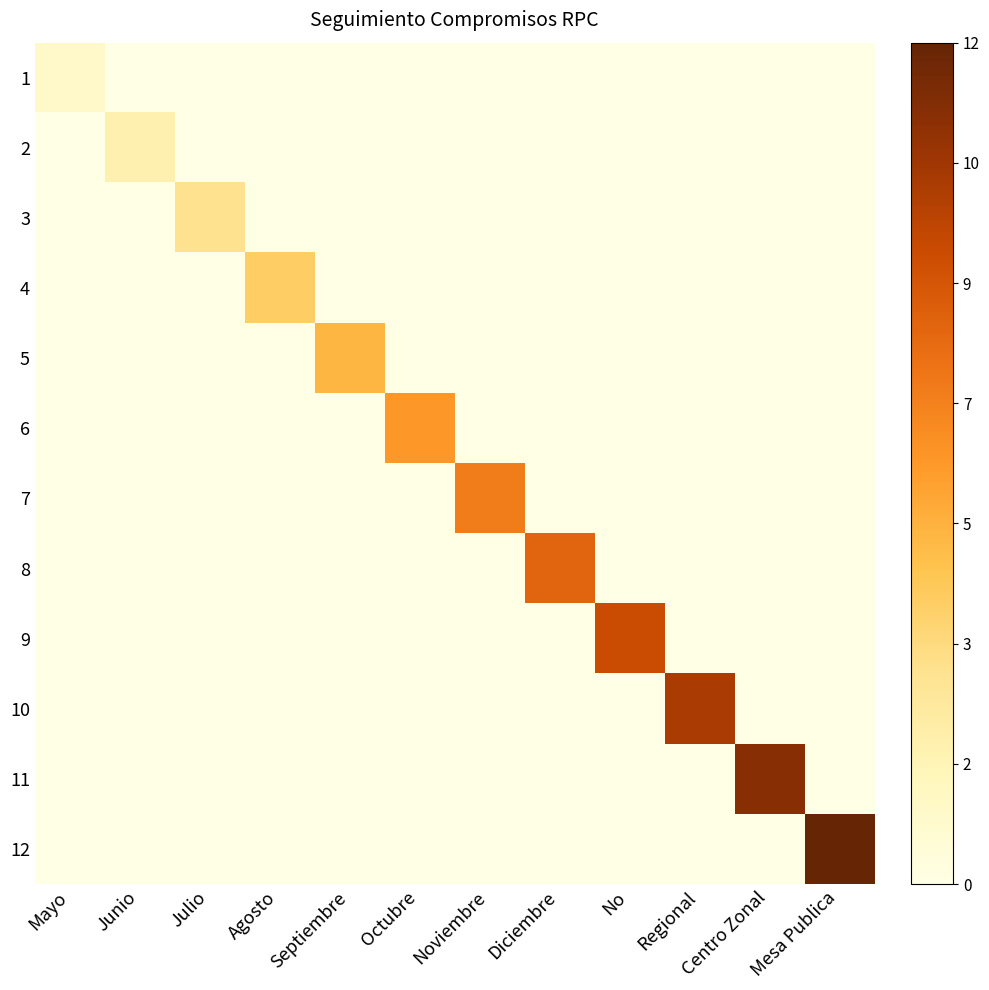

Reading right to left, extract all data points from this chart.

1: Mesa Publica=0.0	Centro Zonal=0.0	Regional=0.0	No=0.0	Diciembre=0.0	Noviembre=0.0	Octubre=0.0	Septiembre=0.0	Agosto=0.0	Julio=0.0	Junio=0.0	Mayo=0.1
2: Mesa Publica=0.0	Centro Zonal=0.0	Regional=0.0	No=0.0	Diciembre=0.0	Noviembre=0.0	Octubre=0.0	Septiembre=0.0	Agosto=0.0	Julio=0.0	Junio=0.2	Mayo=0.0
3: Mesa Publica=0.0	Centro Zonal=0.0	Regional=0.0	No=0.0	Diciembre=0.0	Noviembre=0.0	Octubre=0.0	Septiembre=0.0	Agosto=0.0	Julio=0.2	Junio=0.0	Mayo=0.0
4: Mesa Publica=0.0	Centro Zonal=0.0	Regional=0.0	No=0.0	Diciembre=0.0	Noviembre=0.0	Octubre=0.0	Septiembre=0.0	Agosto=0.3	Julio=0.0	Junio=0.0	Mayo=0.0
5: Mesa Publica=0.0	Centro Zonal=0.0	Regional=0.0	No=0.0	Diciembre=0.0	Noviembre=0.0	Octubre=0.0	Septiembre=0.4	Agosto=0.0	Julio=0.0	Junio=0.0	Mayo=0.0
6: Mesa Publica=0.0	Centro Zonal=0.0	Regional=0.0	No=0.0	Diciembre=0.0	Noviembre=0.0	Octubre=0.5	Septiembre=0.0	Agosto=0.0	Julio=0.0	Junio=0.0	Mayo=0.0
7: Mesa Publica=0.0	Centro Zonal=0.0	Regional=0.0	No=0.0	Diciembre=0.0	Noviembre=0.6	Octubre=0.0	Septiembre=0.0	Agosto=0.0	Julio=0.0	Junio=0.0	Mayo=0.0
8: Mesa Publica=0.0	Centro Zonal=0.0	Regional=0.0	No=0.0	Diciembre=0.7	Noviembre=0.0	Octubre=0.0	Septiembre=0.0	Agosto=0.0	Julio=0.0	Junio=0.0	Mayo=0.0
9: Mesa Publica=0.0	Centro Zonal=0.0	Regional=0.0	No=0.8	Diciembre=0.0	Noviembre=0.0	Octubre=0.0	Septiembre=0.0	Agosto=0.0	Julio=0.0	Junio=0.0	Mayo=0.0
10: Mesa Publica=0.0	Centro Zonal=0.0	Regional=0.8	No=0.0	Diciembre=0.0	Noviembre=0.0	Octubre=0.0	Septiembre=0.0	Agosto=0.0	Julio=0.0	Junio=0.0	Mayo=0.0
11: Mesa Publica=0.0	Centro Zonal=0.9	Regional=0.0	No=0.0	Diciembre=0.0	Noviembre=0.0	Octubre=0.0	Septiembre=0.0	Agosto=0.0	Julio=0.0	Junio=0.0	Mayo=0.0
12: Mesa Publica=1.0	Centro Zonal=0.0	Regional=0.0	No=0.0	Diciembre=0.0	Noviembre=0.0	Octubre=0.0	Septiembre=0.0	Agosto=0.0	Julio=0.0	Junio=0.0	Mayo=0.0